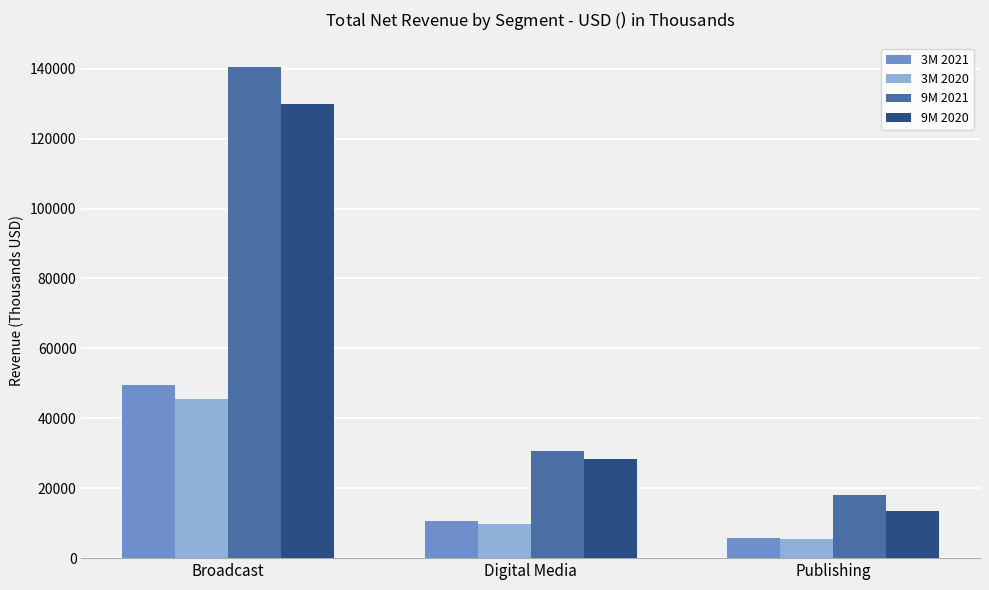

Where is 9M 2021 nearest to the value 79257?

Digital Media